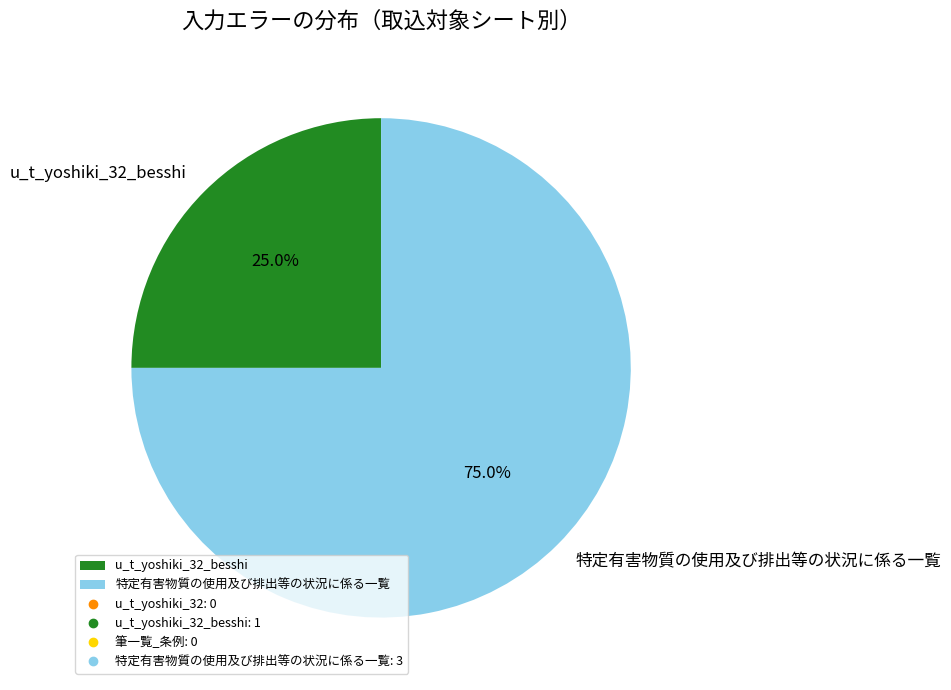

Combined, what portion of the pie is 特定有害物質の使用及び排出等の状況に係る一覧 and u_t_yoshiki_32_besshi?

100.0%